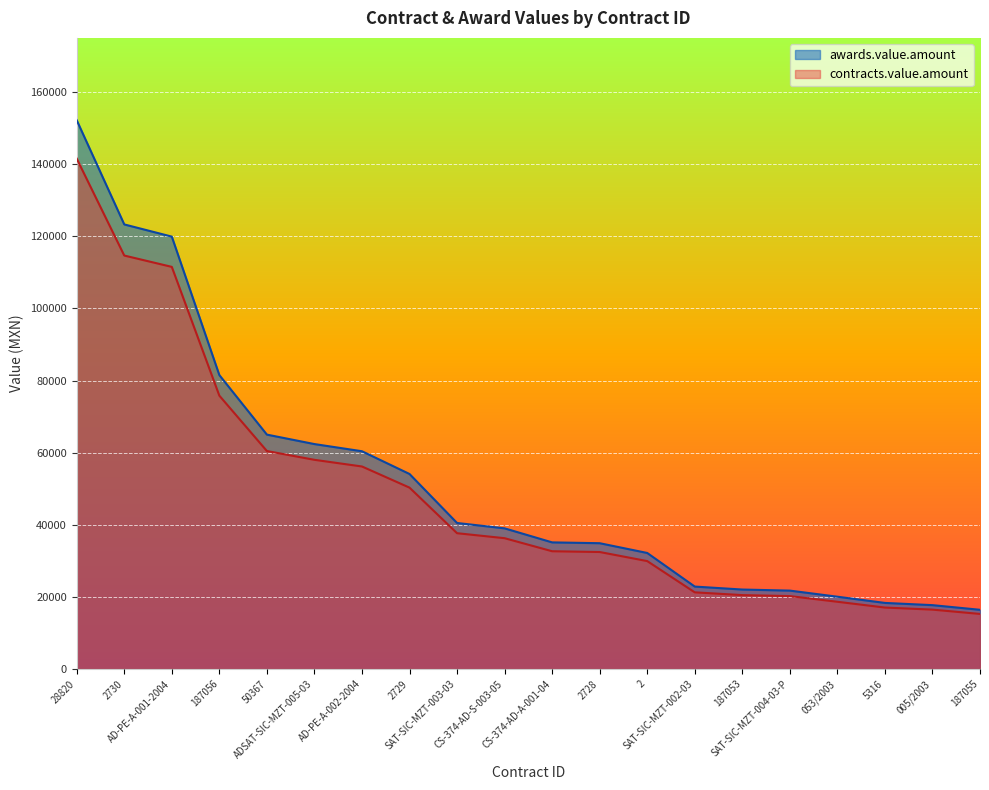

How many values in the contracts.value.amount series exceed 36270?

9